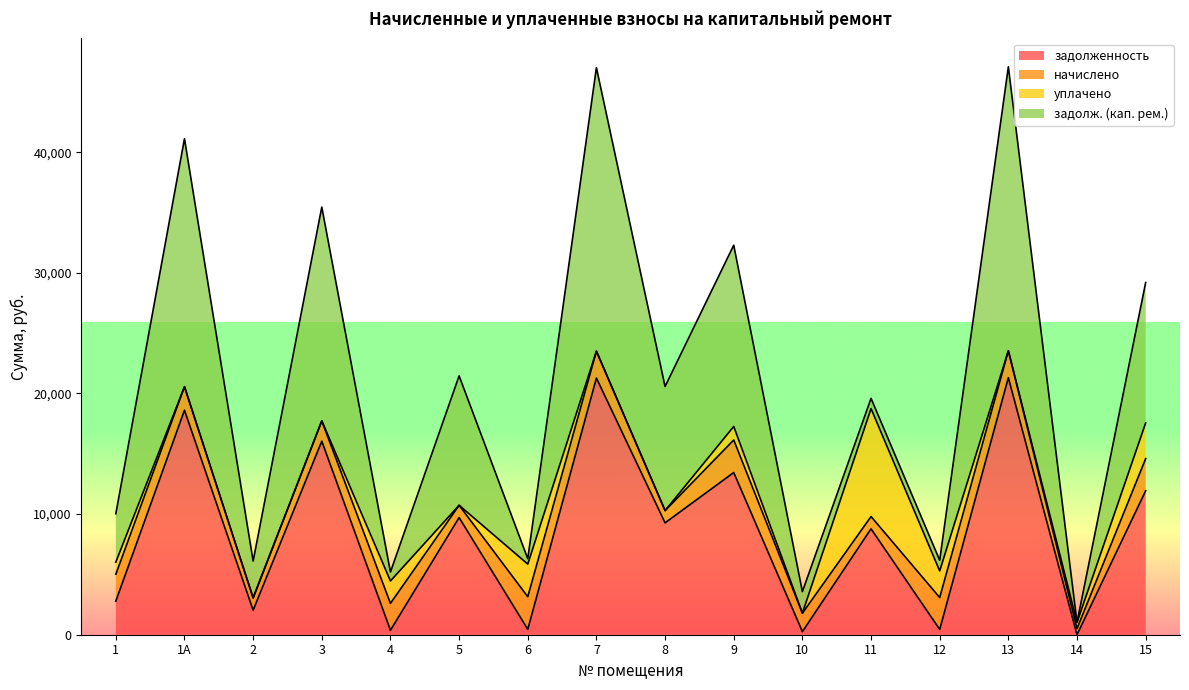

Between 6 and 12, which series saw the biggest shift?

уплачено